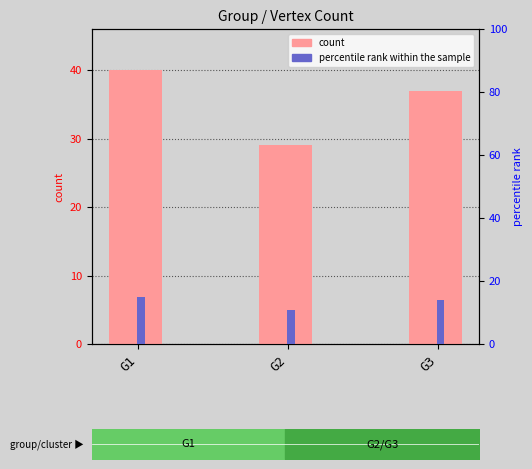

Reading right to left, list all the values displayed in this chart.

count: 37.0	29.0	40.0
percentile rank within the sample: 13.9	10.9	15.0